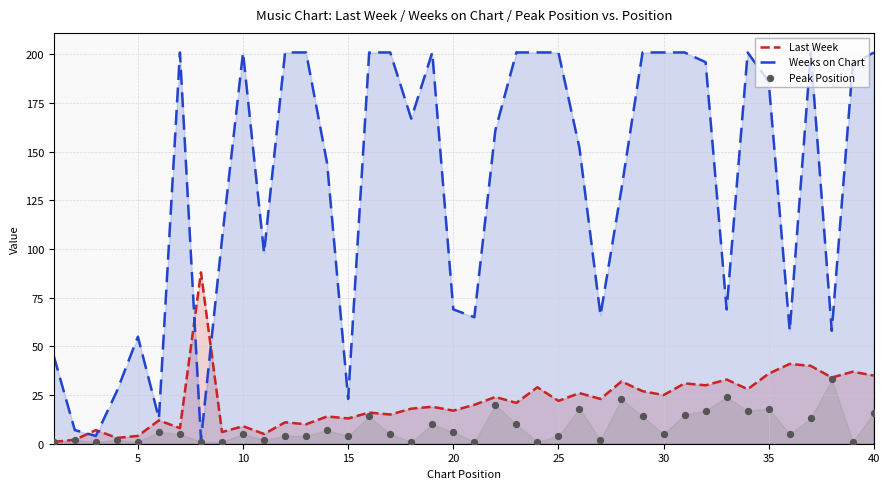

What are all the series names shown in the legend?

Last Week, Weeks on Chart, Peak Position